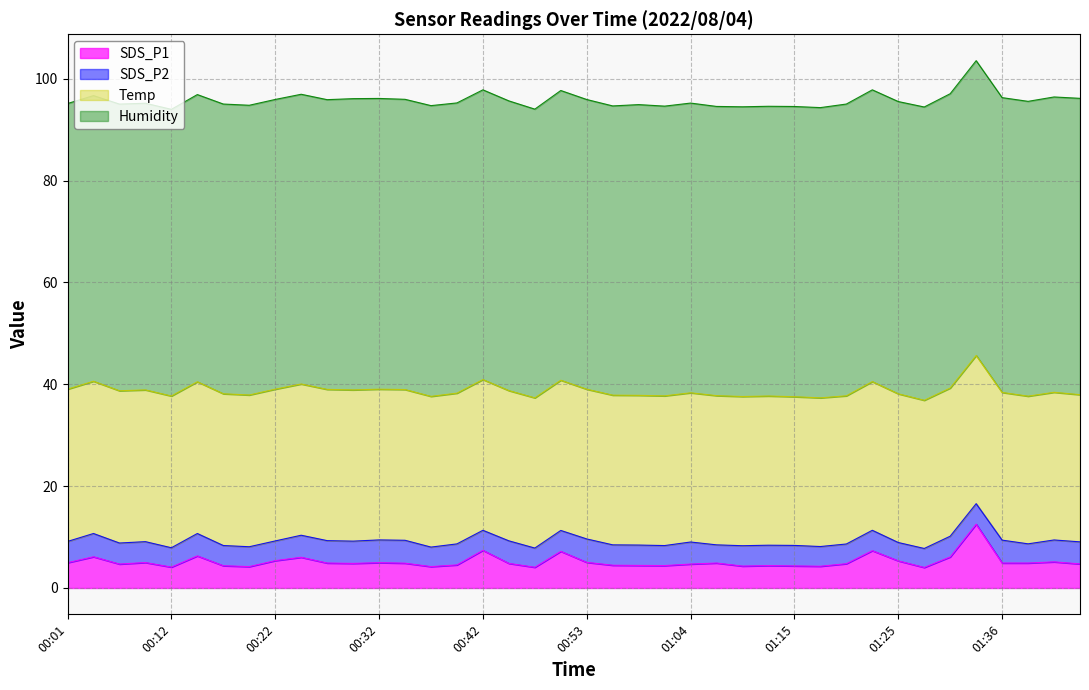

How many lines are shown in the chart?

4